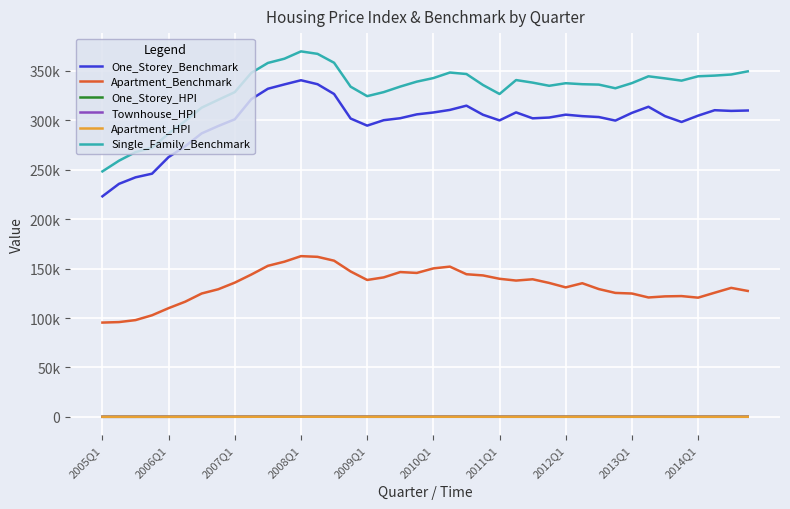

True or false: Apartment_Benchmark and Apartment_HPI cross at least once.

False